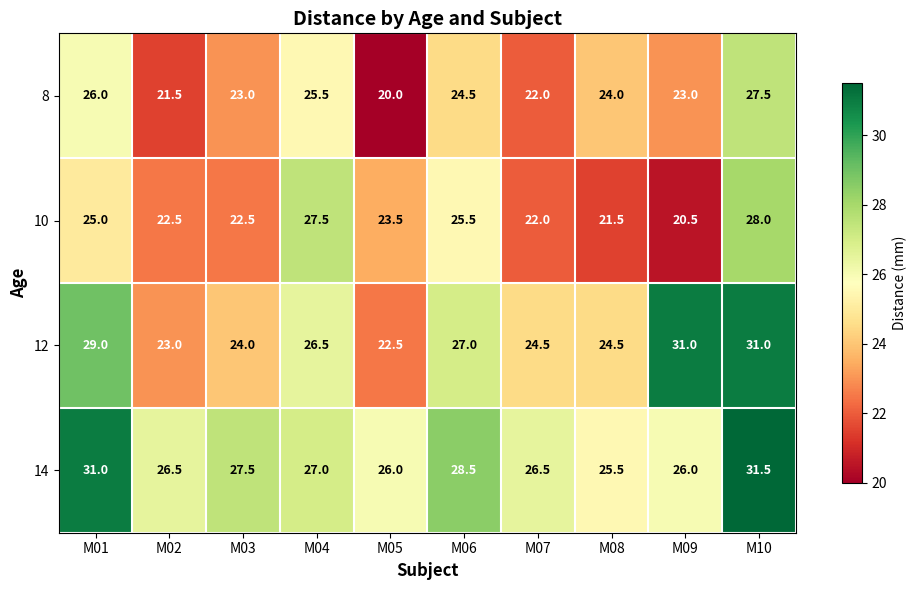

How many categories are shown in the chart?

10